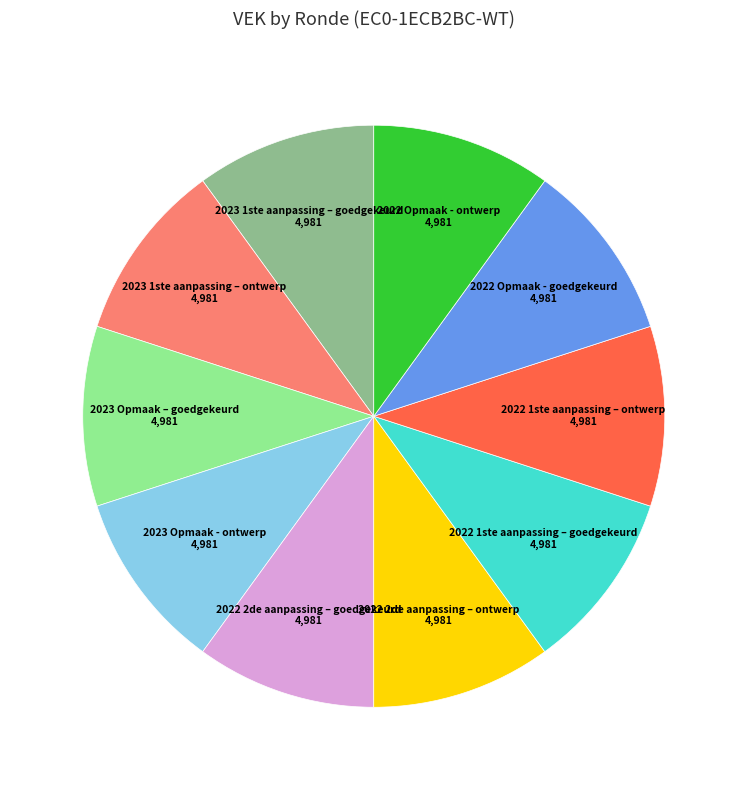

What is the ratio of the value at 2022 1ste aanpassing – ontwerp to the value at 2023 1ste aanpassing – goedgekeurd?

1.0